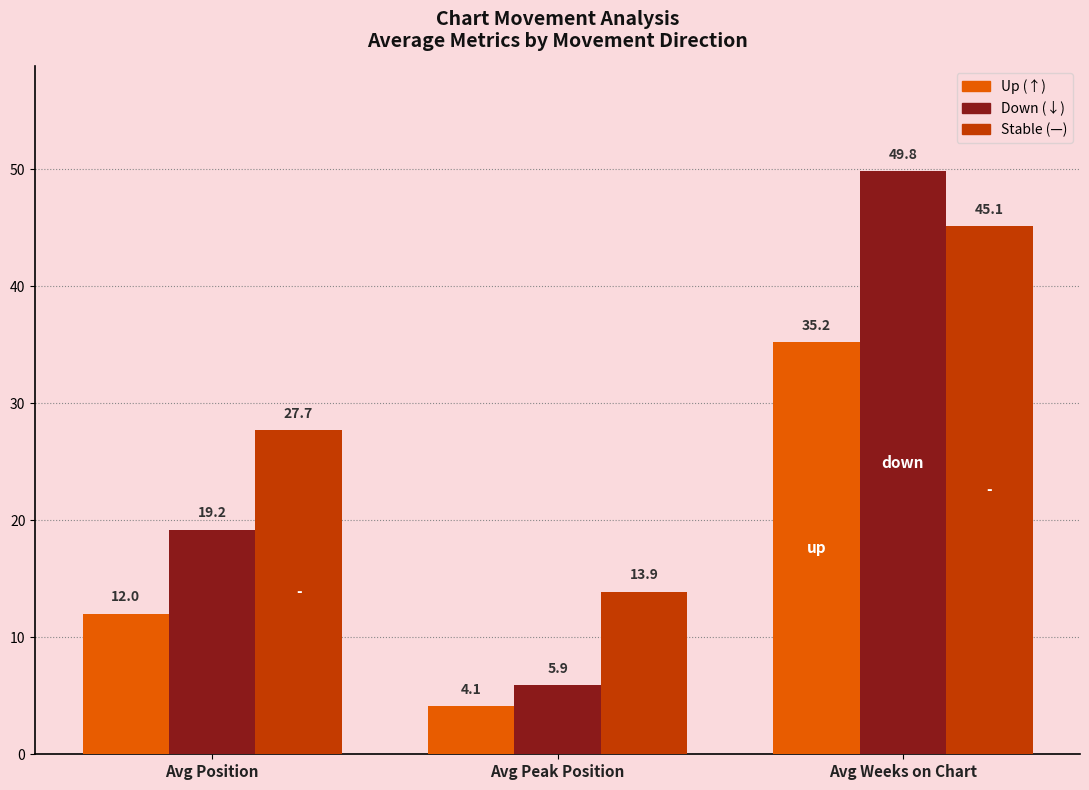

What is the spread (max minus min) of values at Avg Peak Position?

9.8